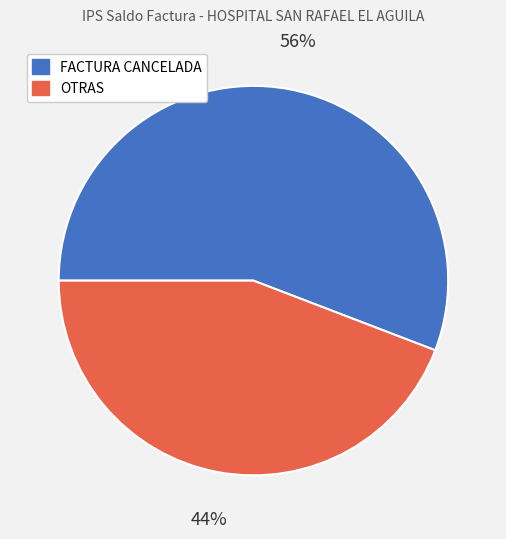

What percentage is the FACTURA CANCELADA slice, to the nearest percent?

56%